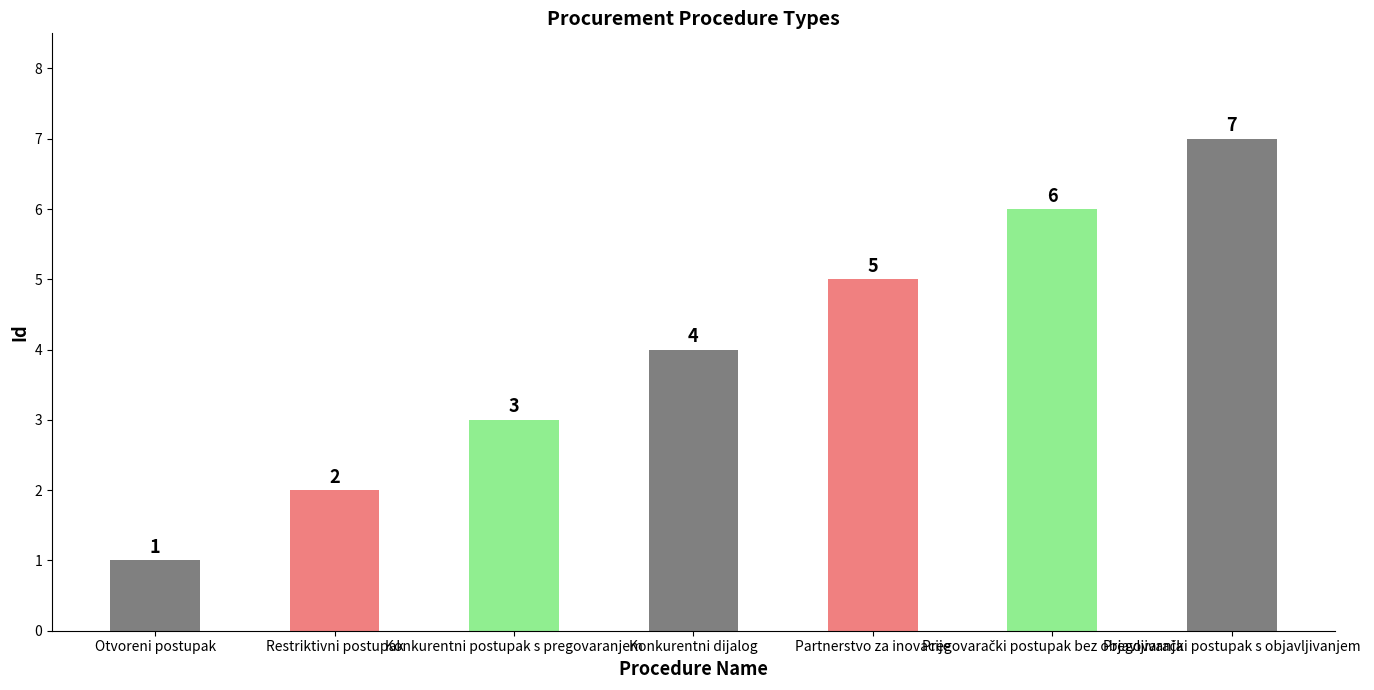

Reading right to left, list all the values displayed in this chart.

7	6	5	4	3	2	1